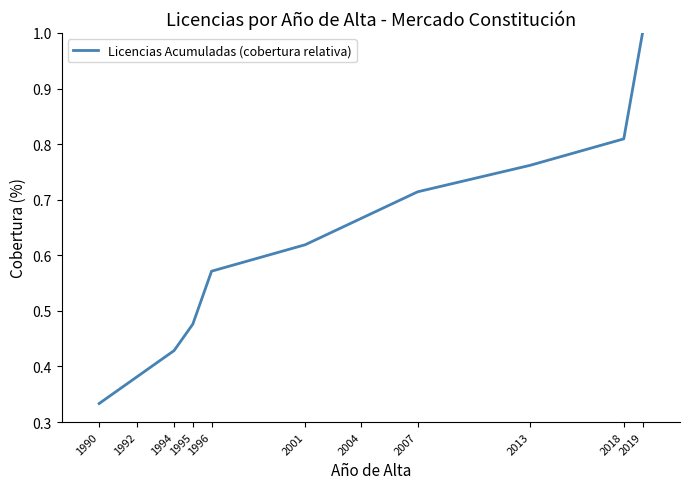

True or false: the data shows 0.4 at 2004.

False